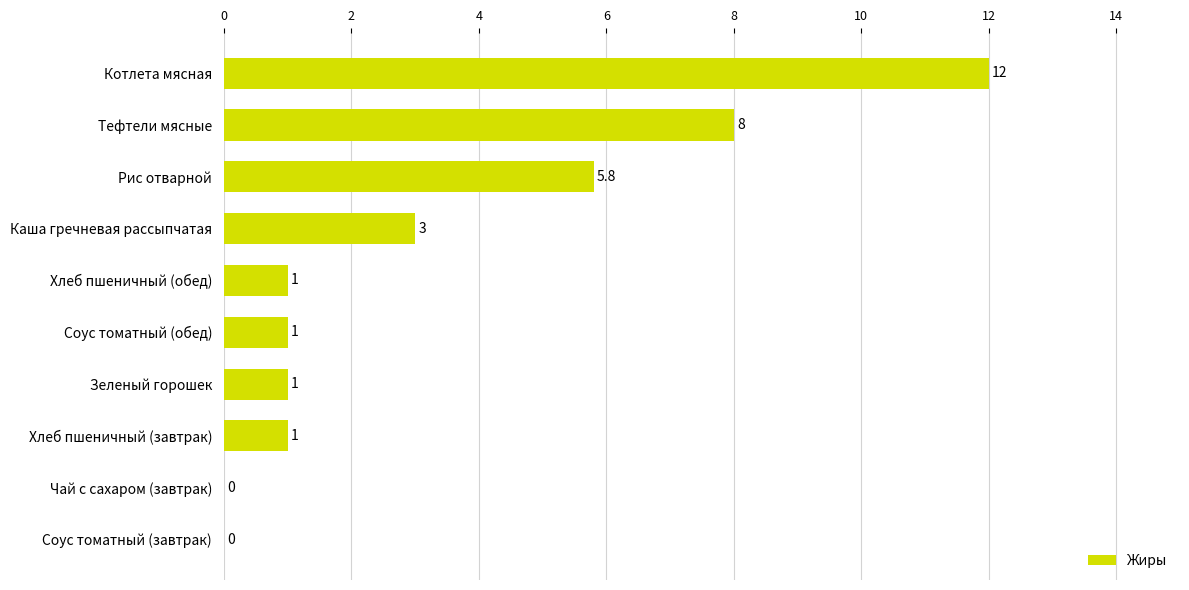

What is the change in value from Соус томатный (обед) to Котлета мясная?

+11.0